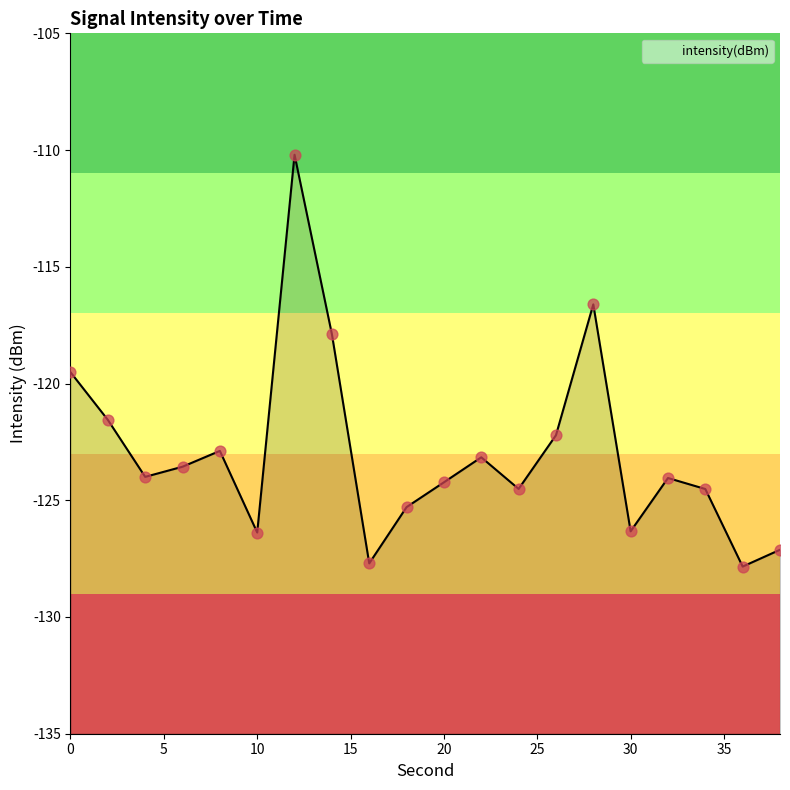

Between 6 and 34, which is larger?

6